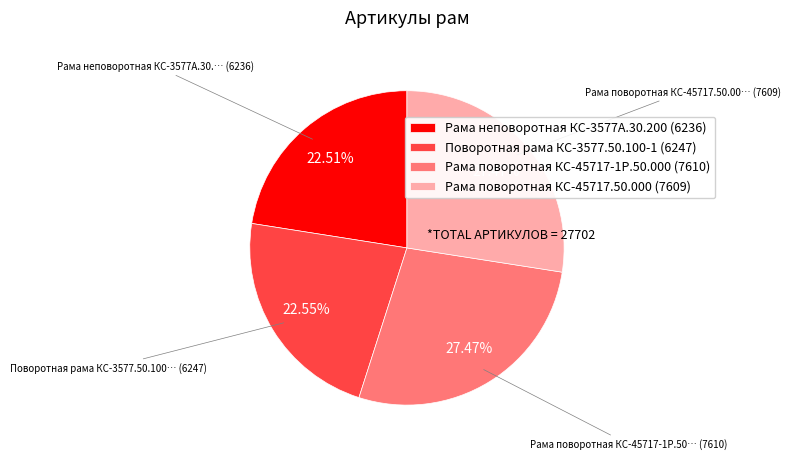

Is there any slice that represents more than half of the pie?

No